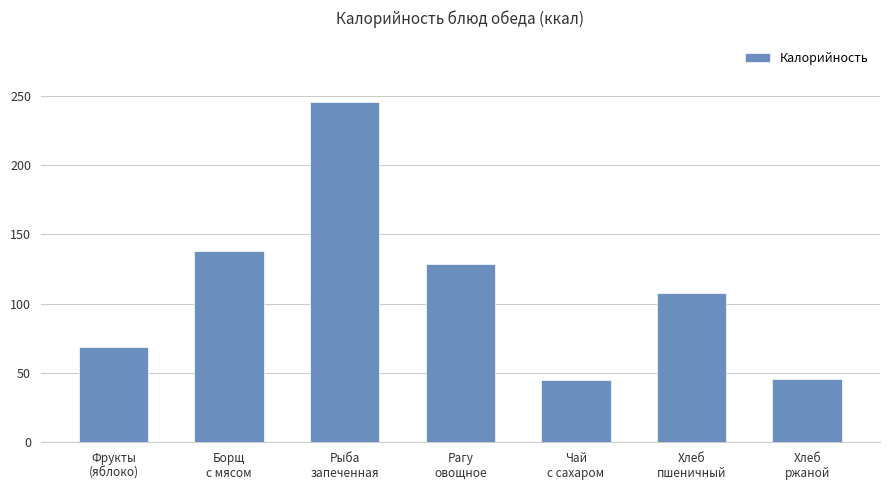

What is the smallest value displayed?

44.8